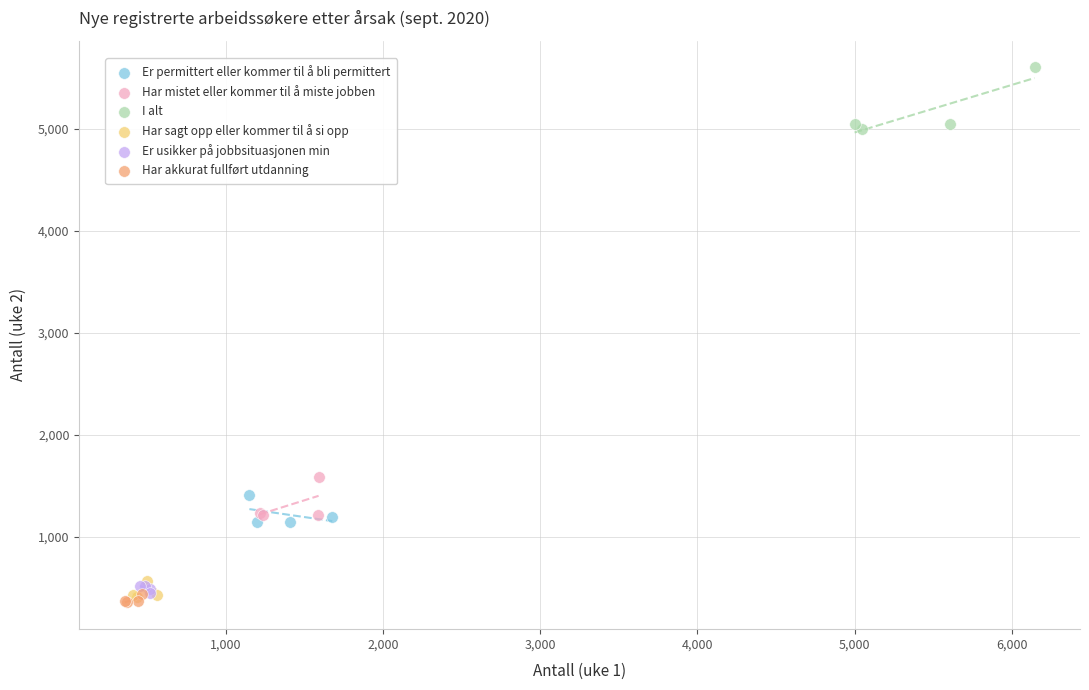

Which series has the largest Y range (max minus min)?

I alt